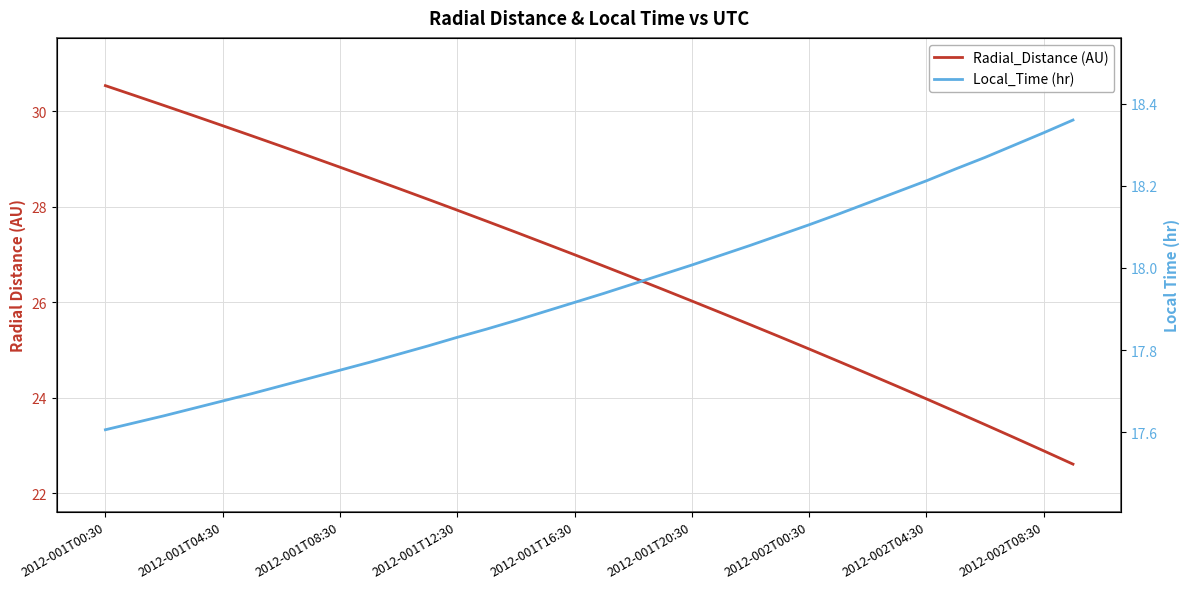

What is the label of the 9th point from the left?

2012-001T08:30